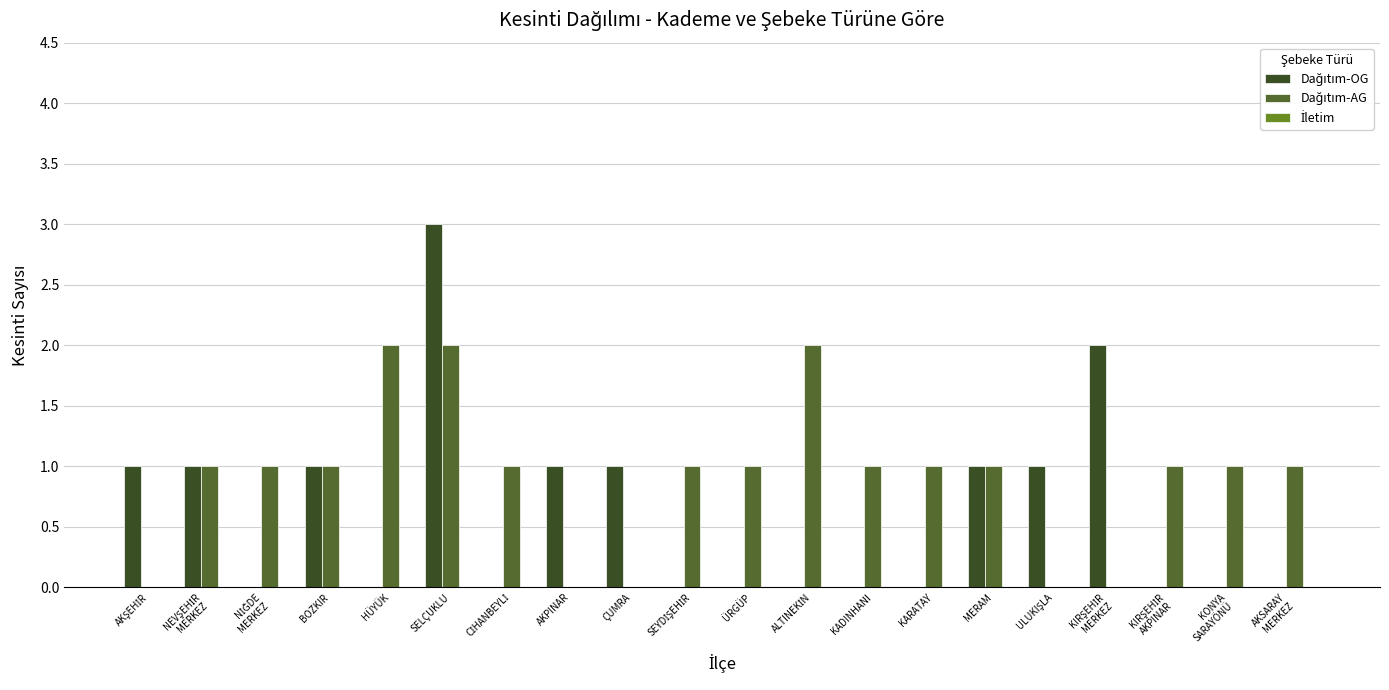

Which category has the highest value across all series?

SELÇUKLU